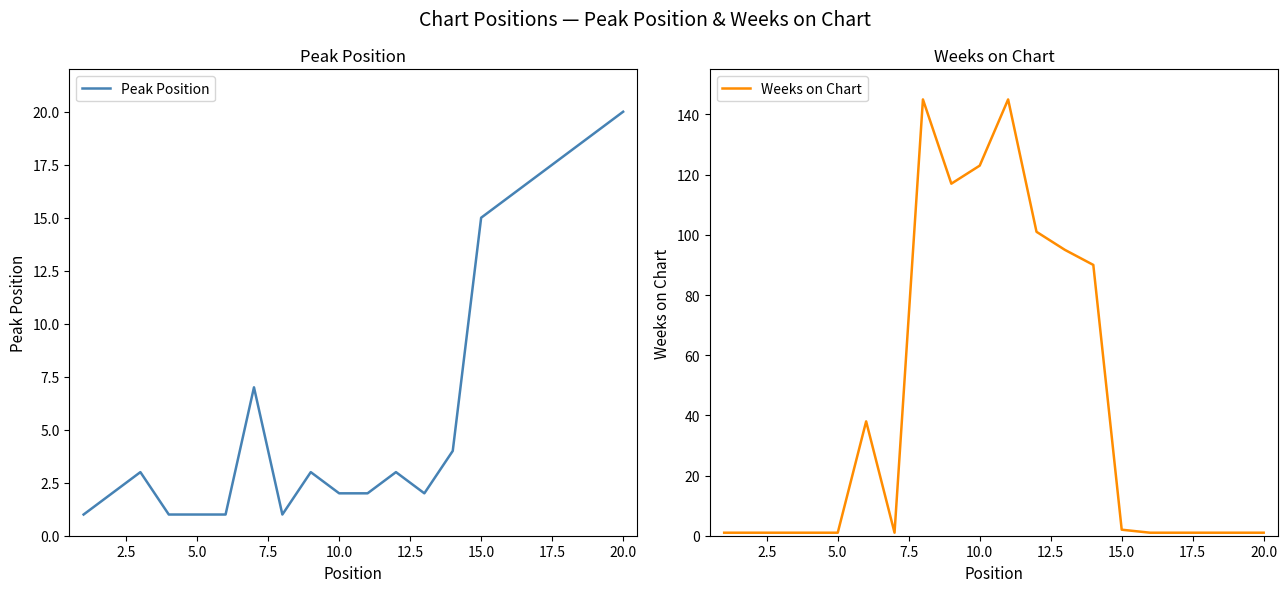

What is the maximum value for Peak Position?

20